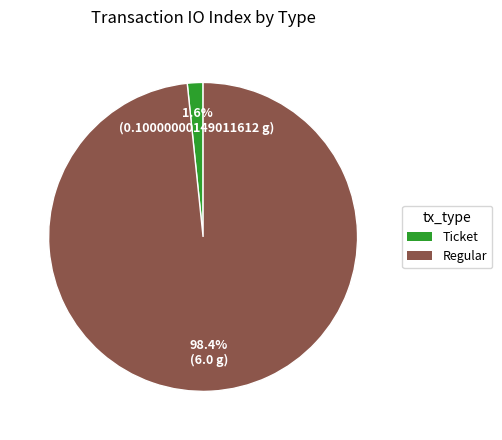

Rank the categories by value from lowest to highest.

Ticket, Regular